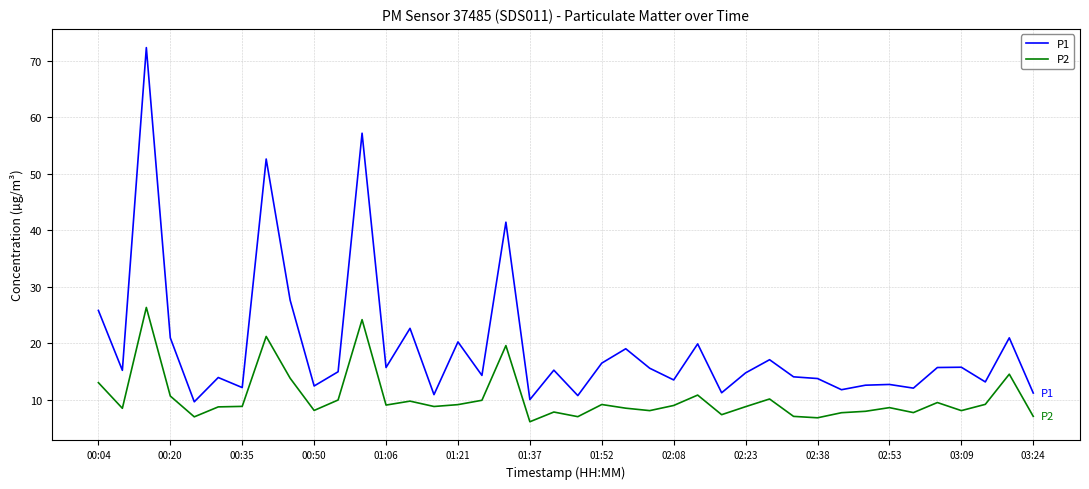

Which series has the largest total across all categories?

P1